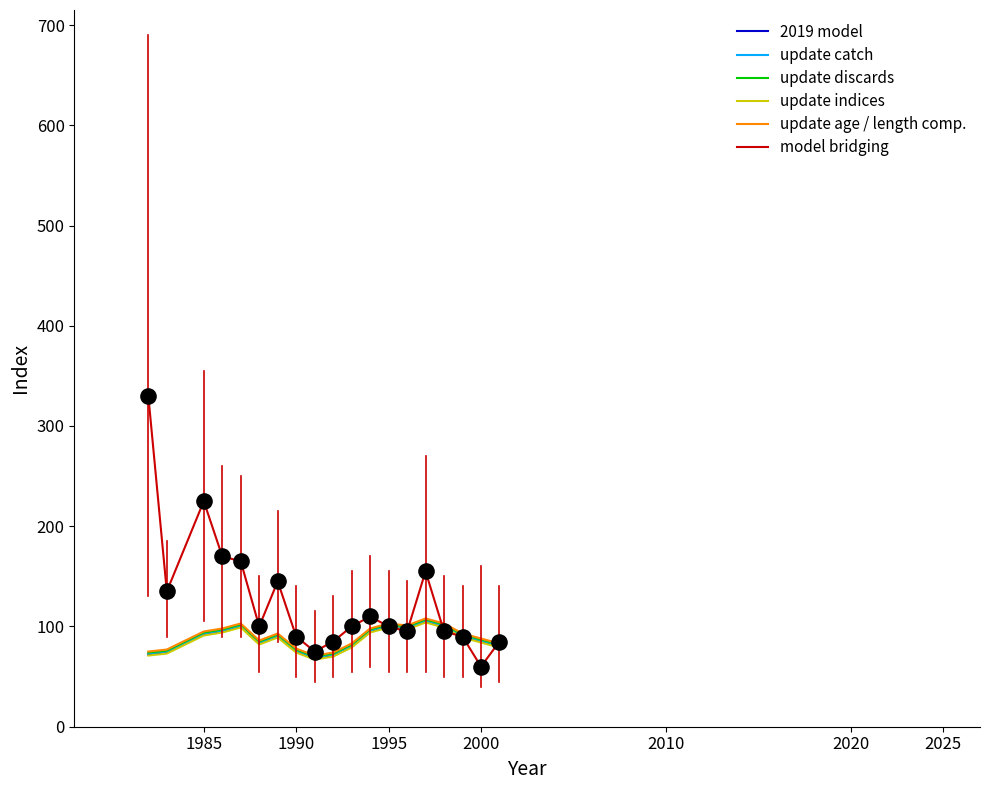

Which series has the largest total across all categories?

model bridging